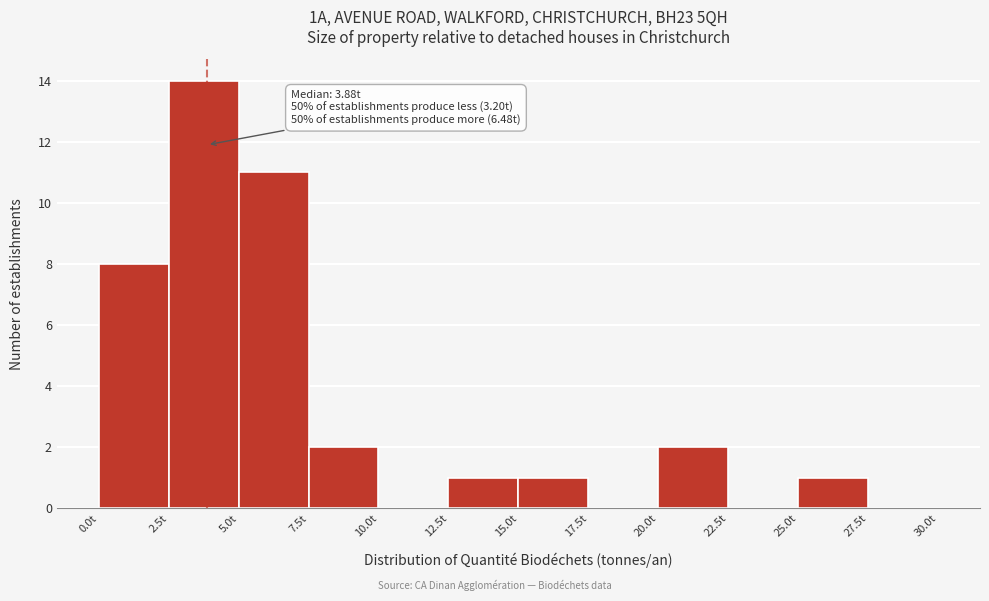

Over which range of the x-axis is the bar tallest?

2.5 to 5.0